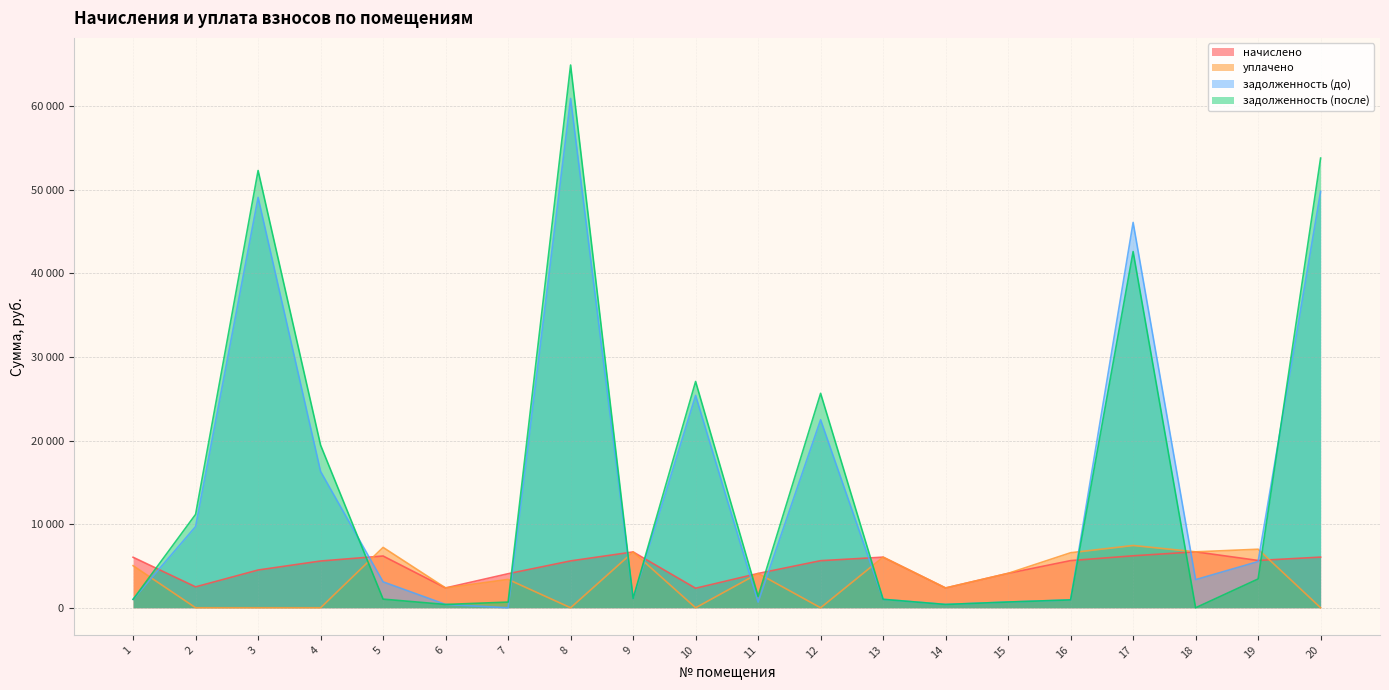

Which series changed the most between 8 and 13?

задолженность (после)